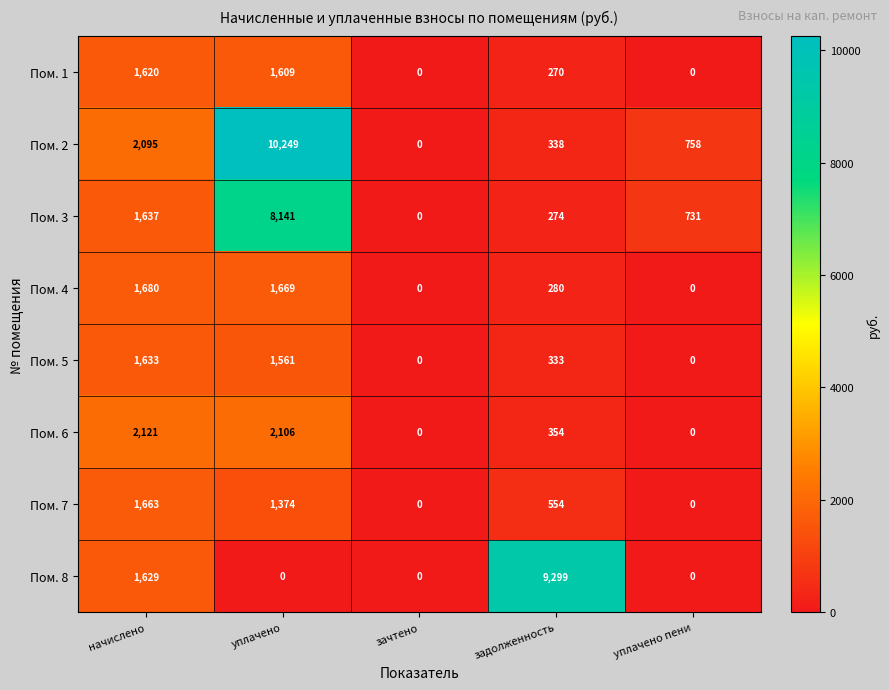

What is the spread (max minus min) of values at начислено?

501